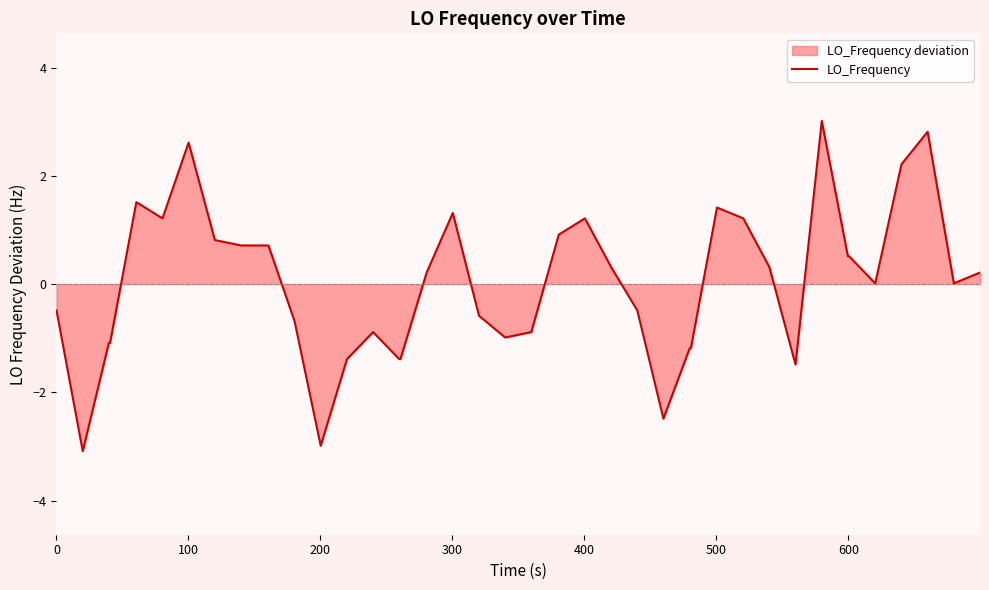

What is the smallest value displayed?

-3.1